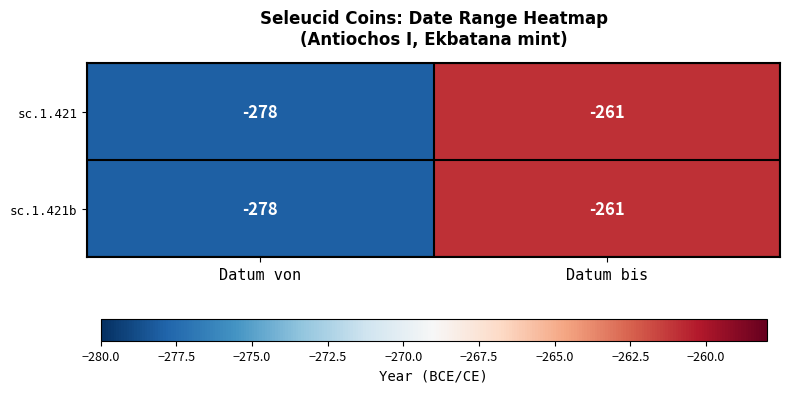

What value does the sc.1.421b series have at Datum von?

-278